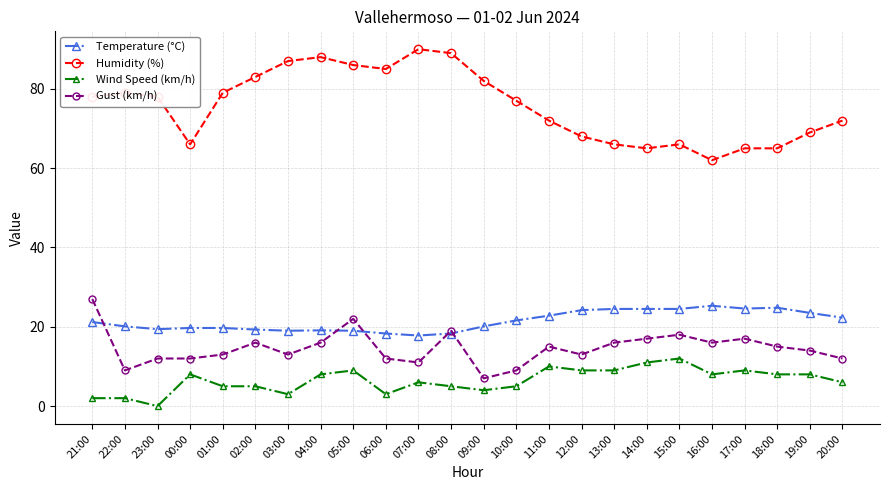

How many categories are shown in the chart?

24